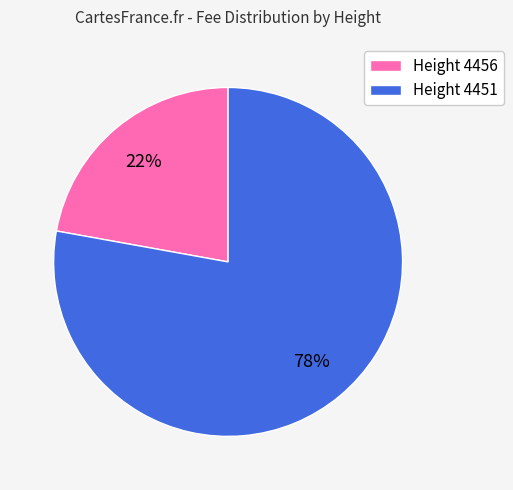

Which slice is the largest?

Height 4451